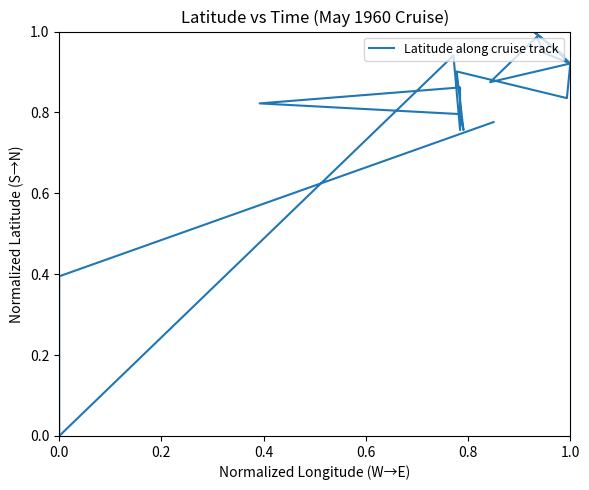

How many lines are shown in the chart?

1